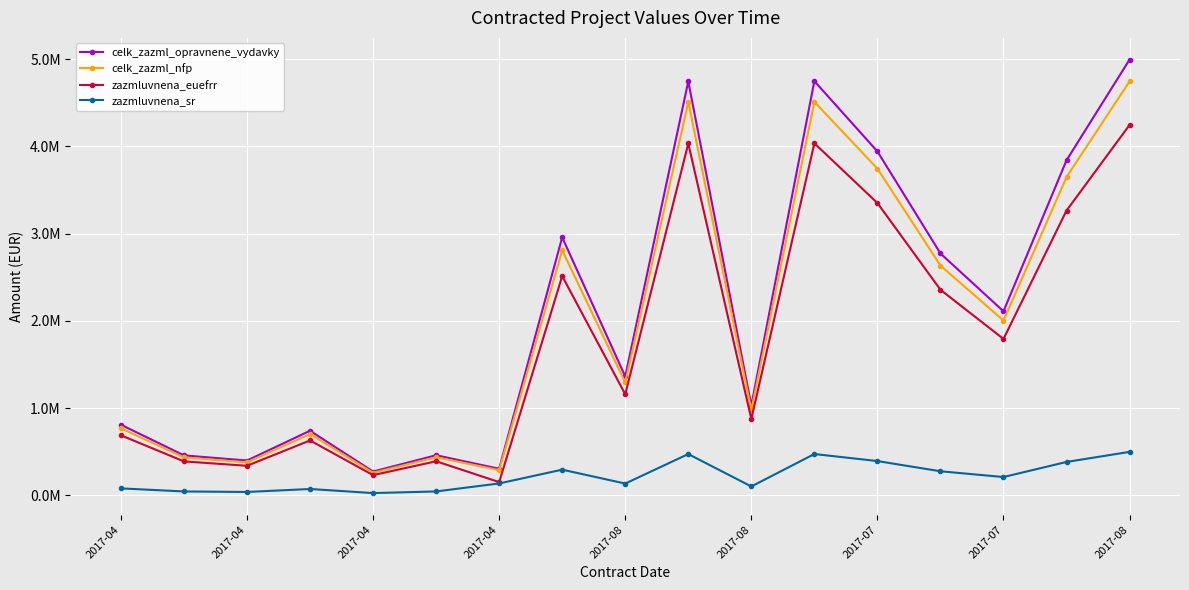

Which category has the highest value in the celk_zazml_opravnene_vydavky series?

2017-08